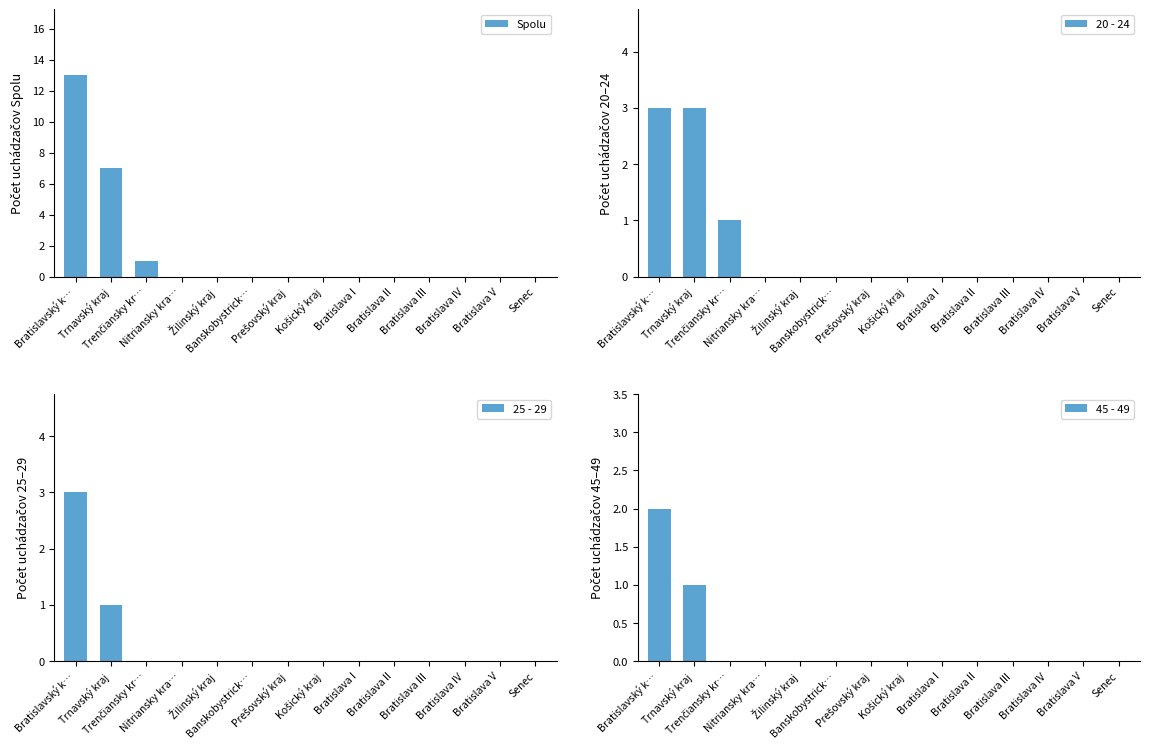

At how many categories does at least one series exceed 11?

1